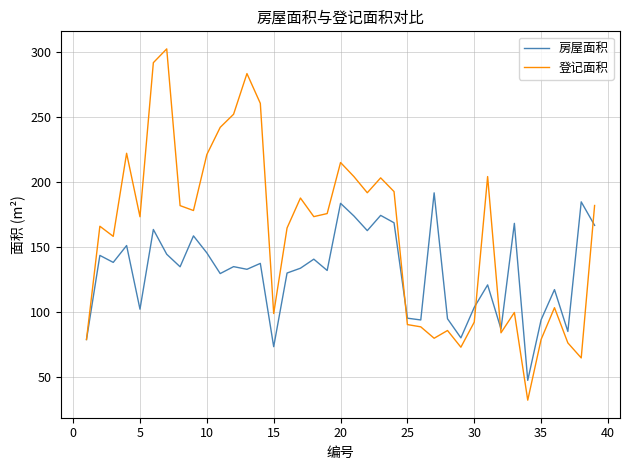

At how many categories does at least one series exceed 100?

29